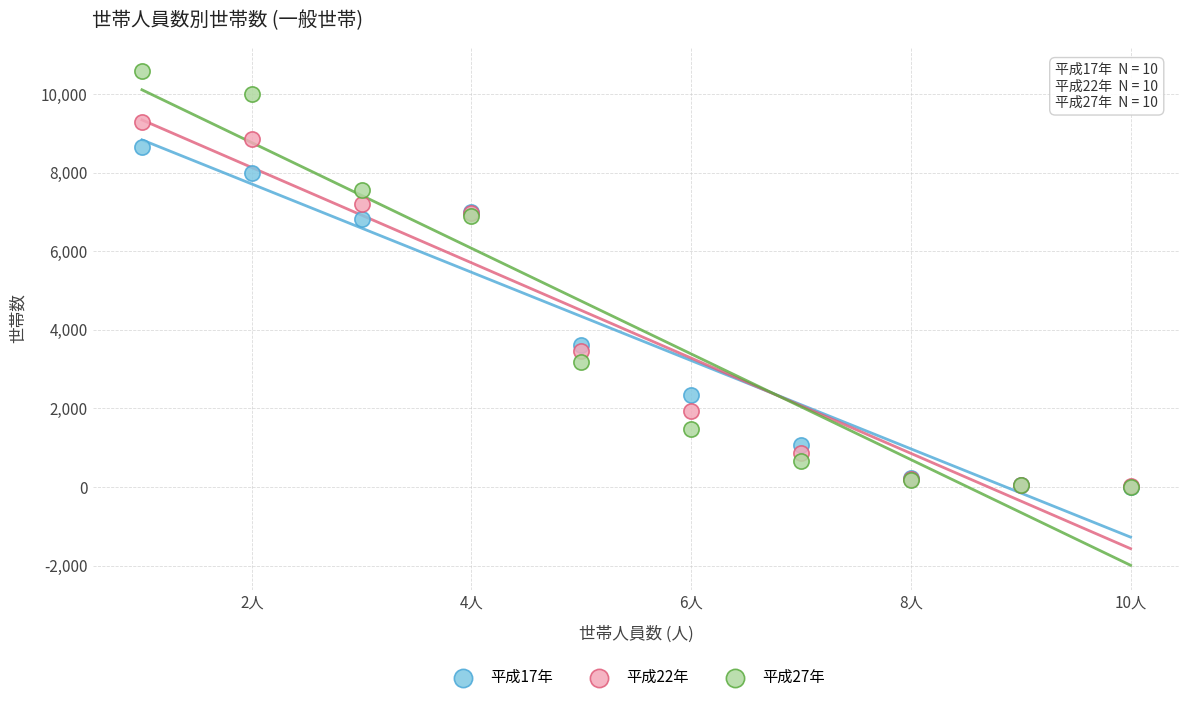

What are all the series names shown in the legend?

平成17年, 平成22年, 平成27年